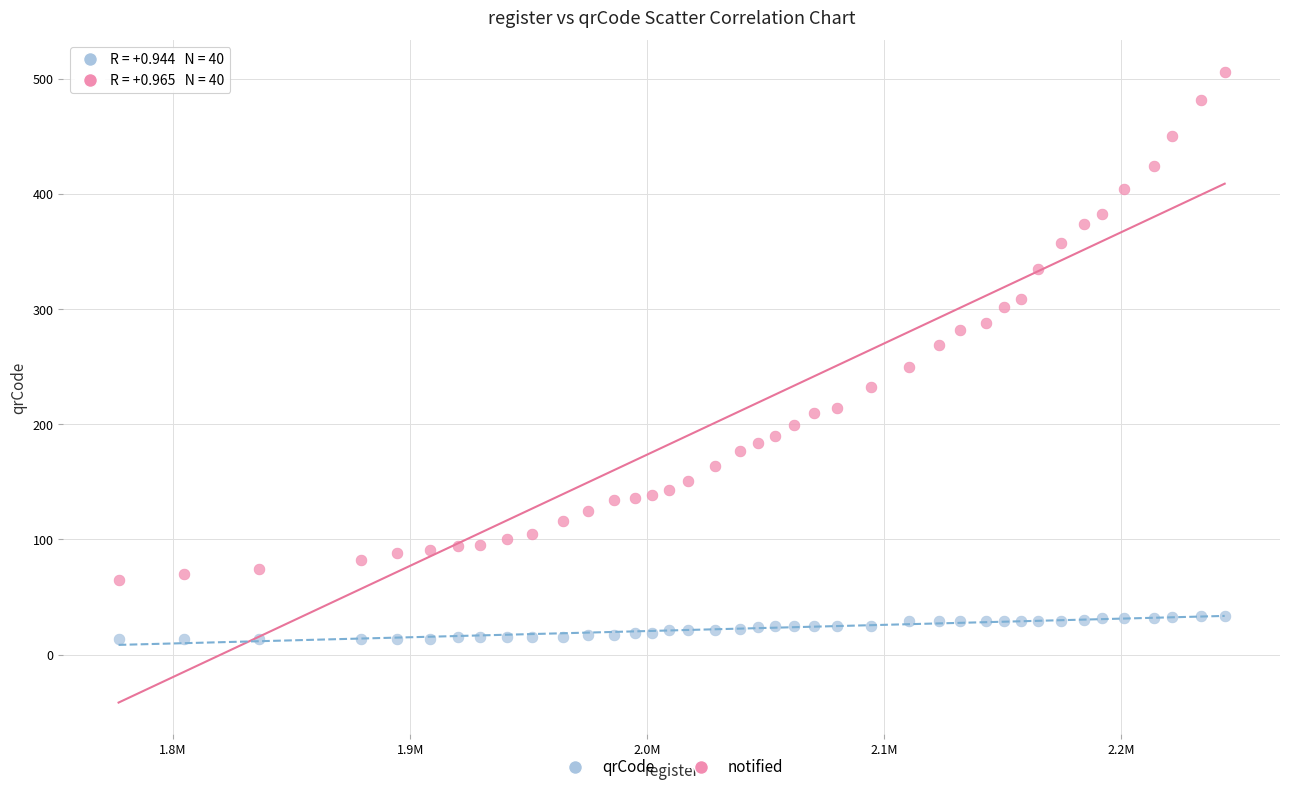

Which series reaches the minimum Y coordinate?

notified